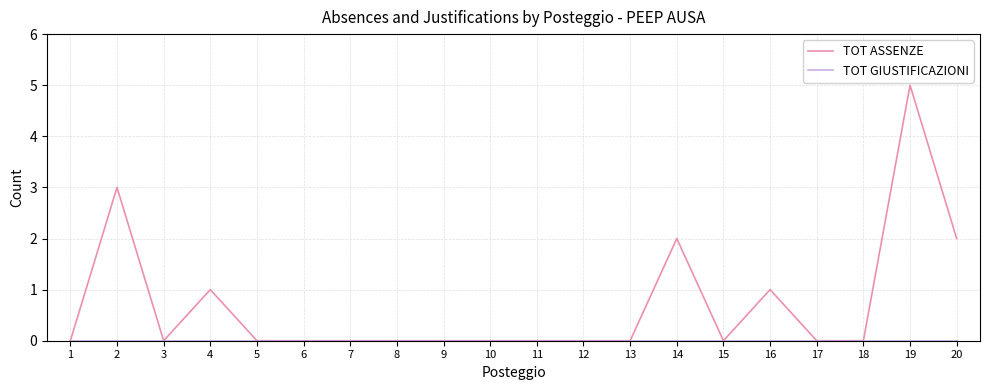

The value of TOT ASSENZE at 13 is 0. True or false?

True